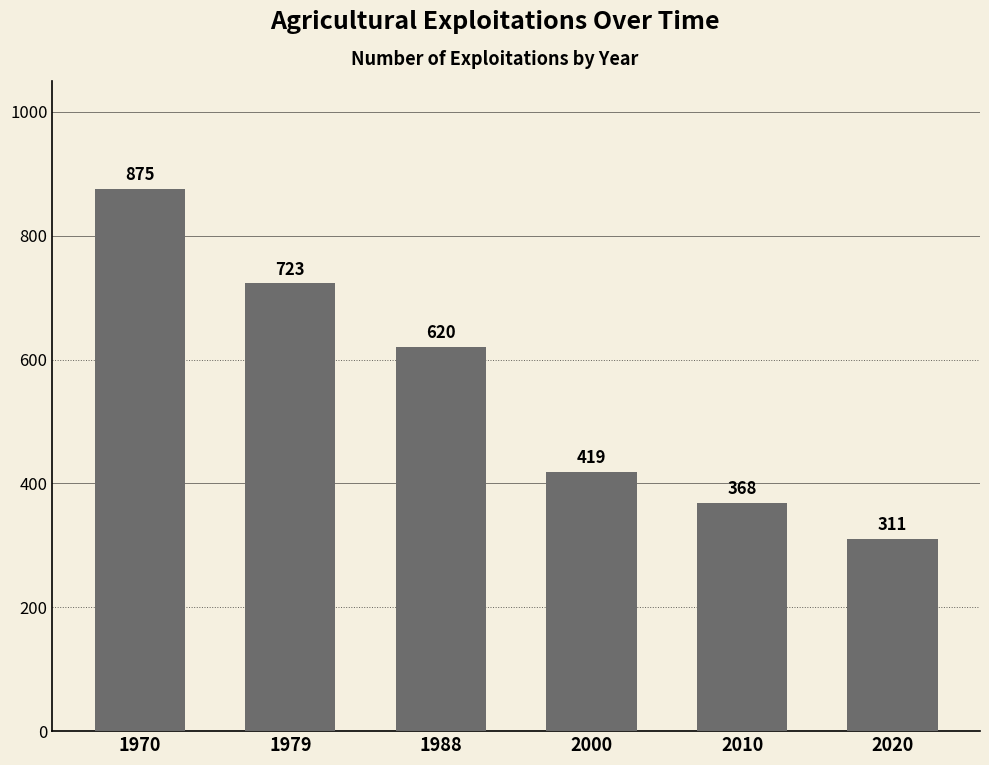

What is the greatest value displayed?

875